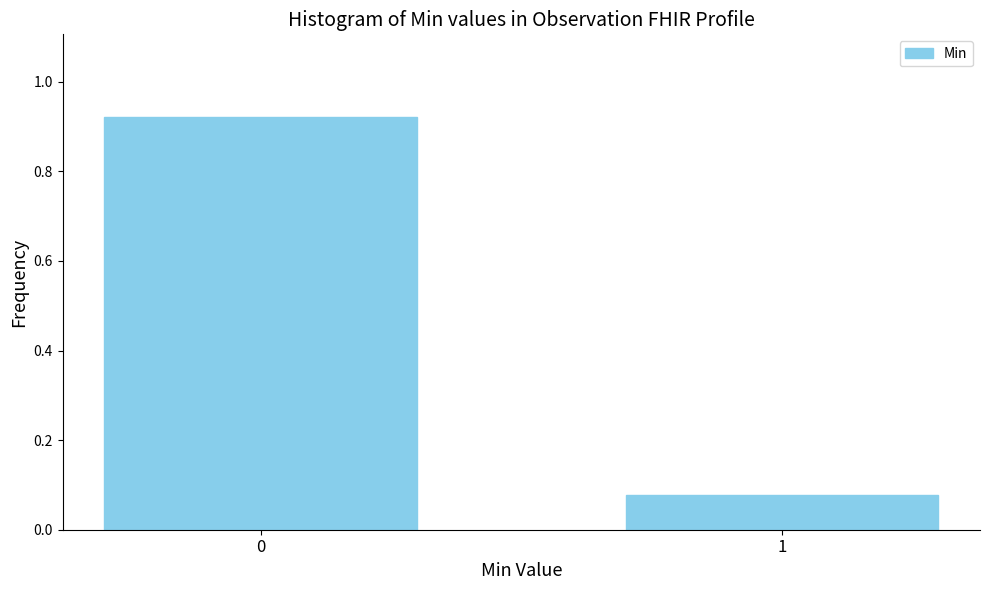

What is the sum of all values?

1.0